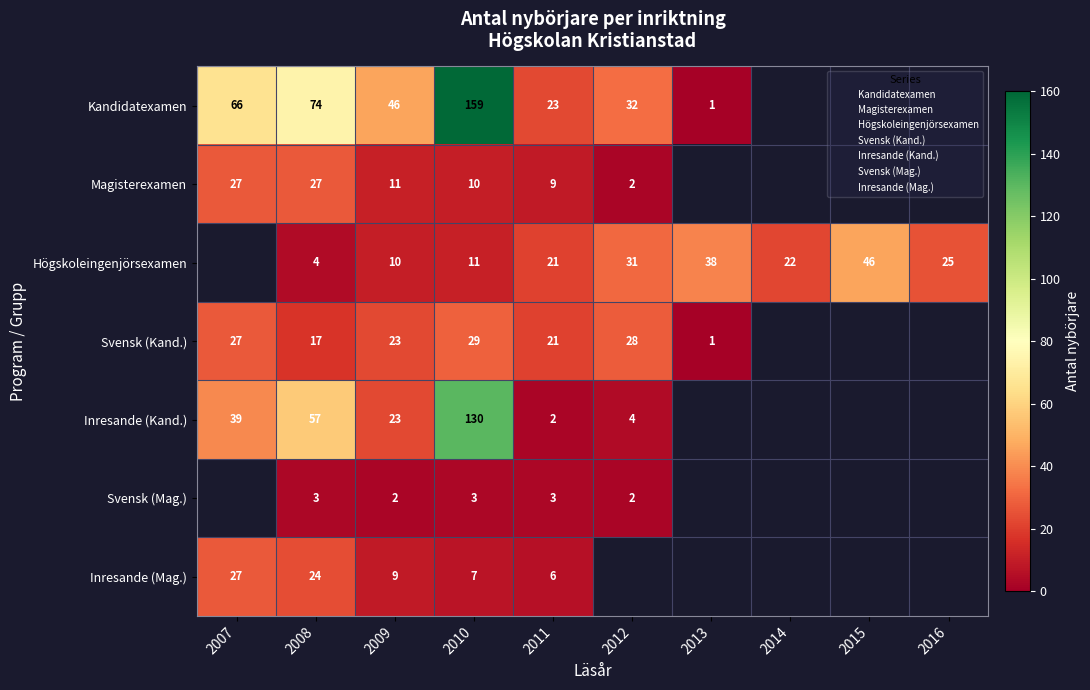

Rank the series at 2011 from lowest to highest value.

Inresande (Kand.), Svensk (Mag.), Inresande (Mag.), Magisterexamen, Högskoleingenjörsexamen, Svensk (Kand.), Kandidatexamen